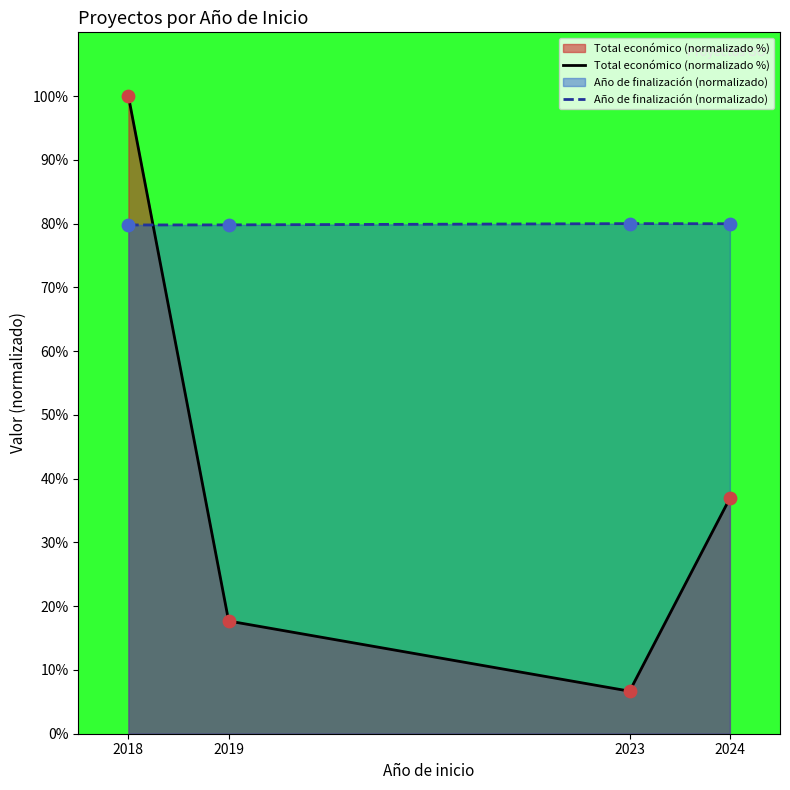

What is the total value across all series at 2019?

97.5